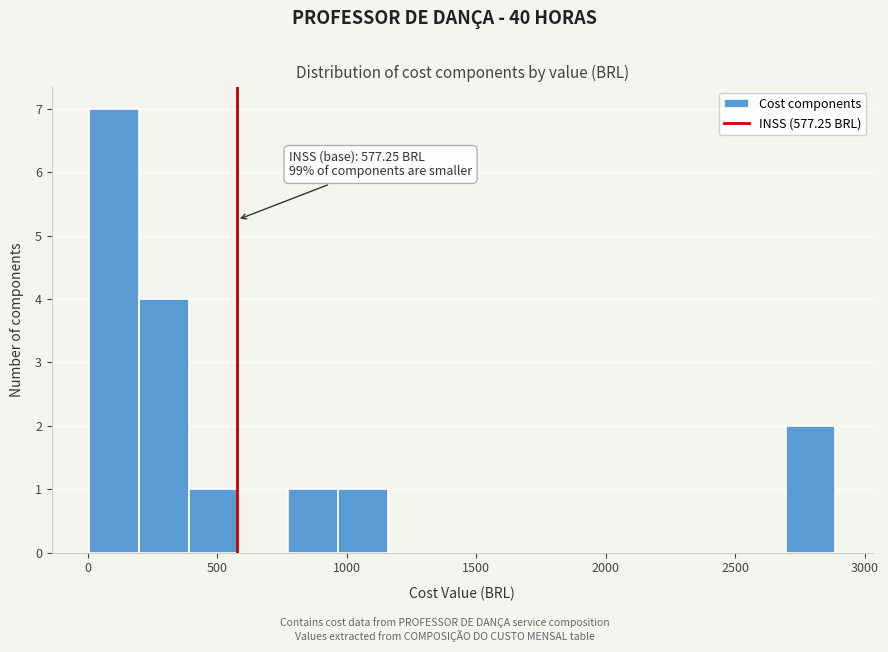

Read against the x-axis, roughly where is the centre of the tallest bar?

100